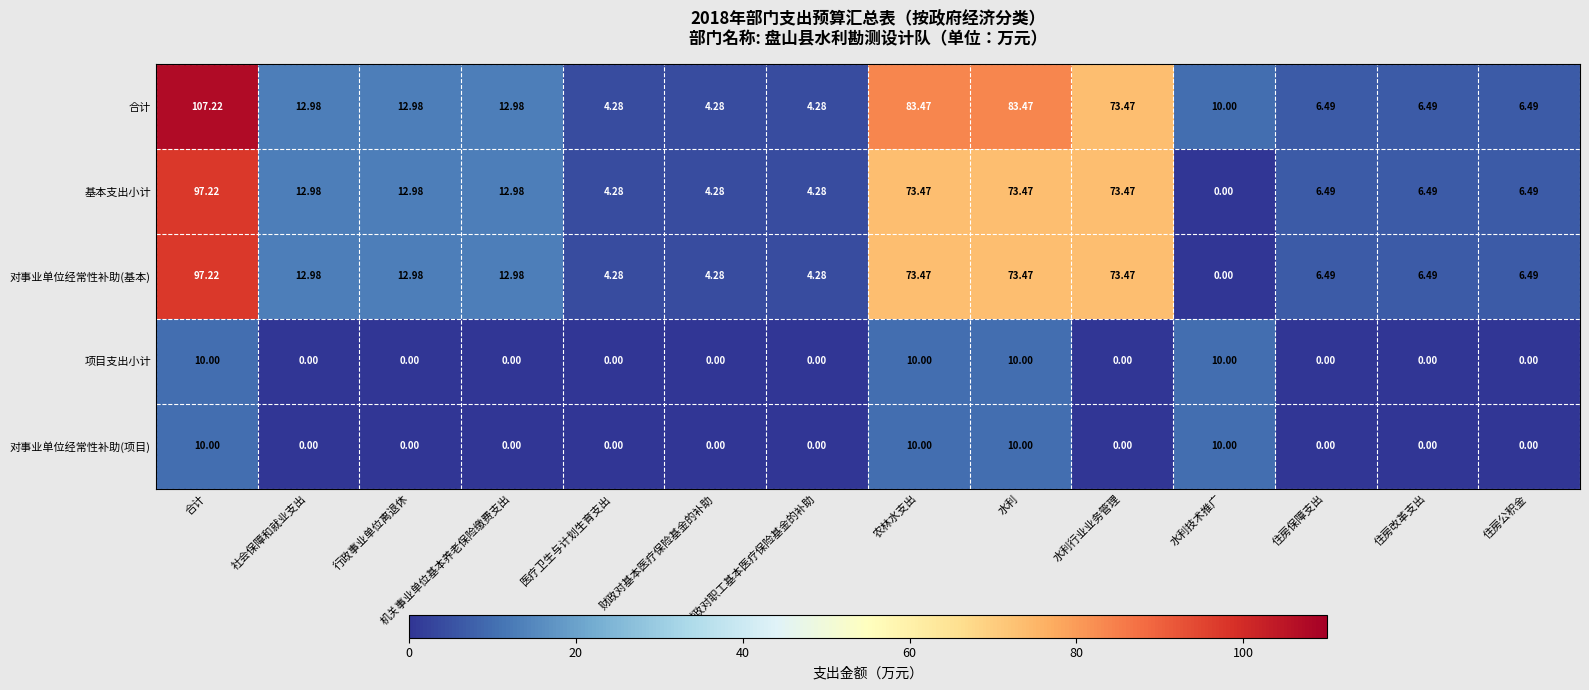

Which label corresponds to the largest value in the chart?

合计